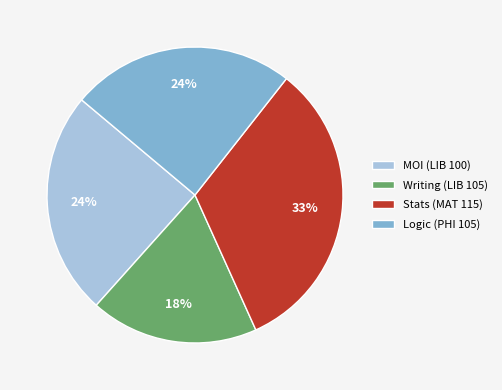

How many slices are in this pie chart?

4